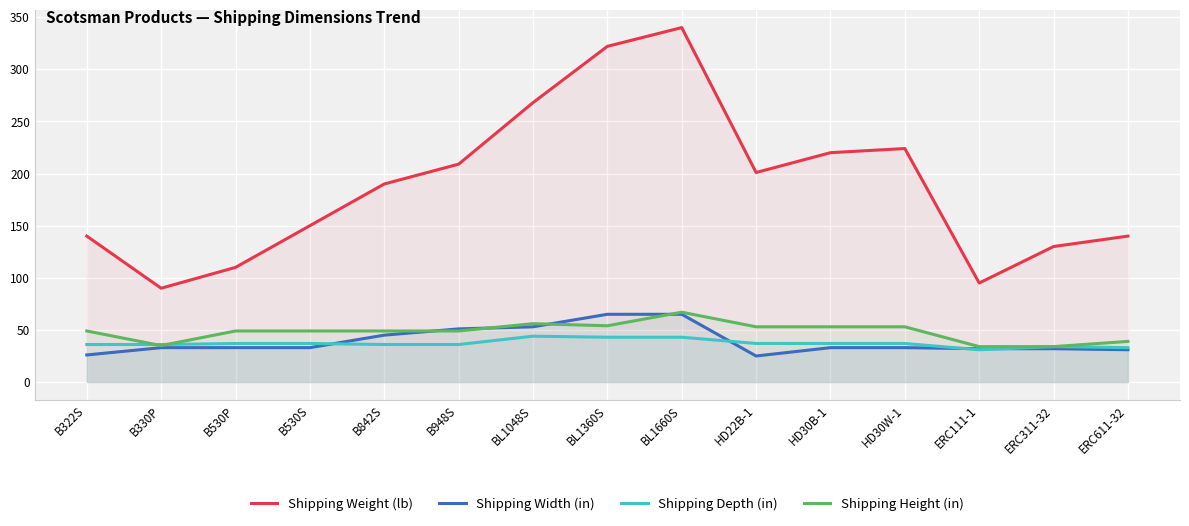

What is the difference between the Shipping Height (in) values at BL1048S and B322S?

7